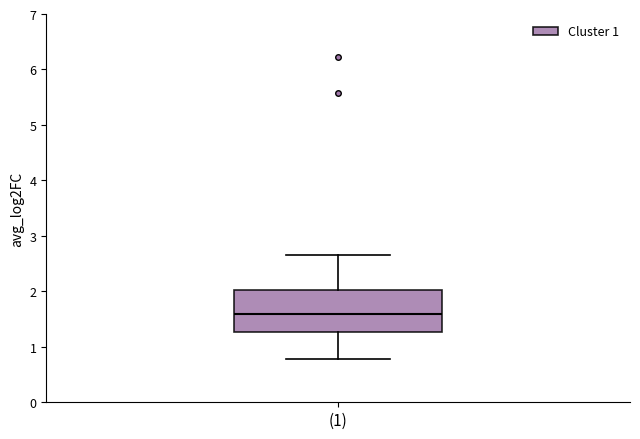

Where is the lower edge of the box for (1) on the y-axis? The values are not printed on the chart, so give them approximately, as read against the axis.

1.3